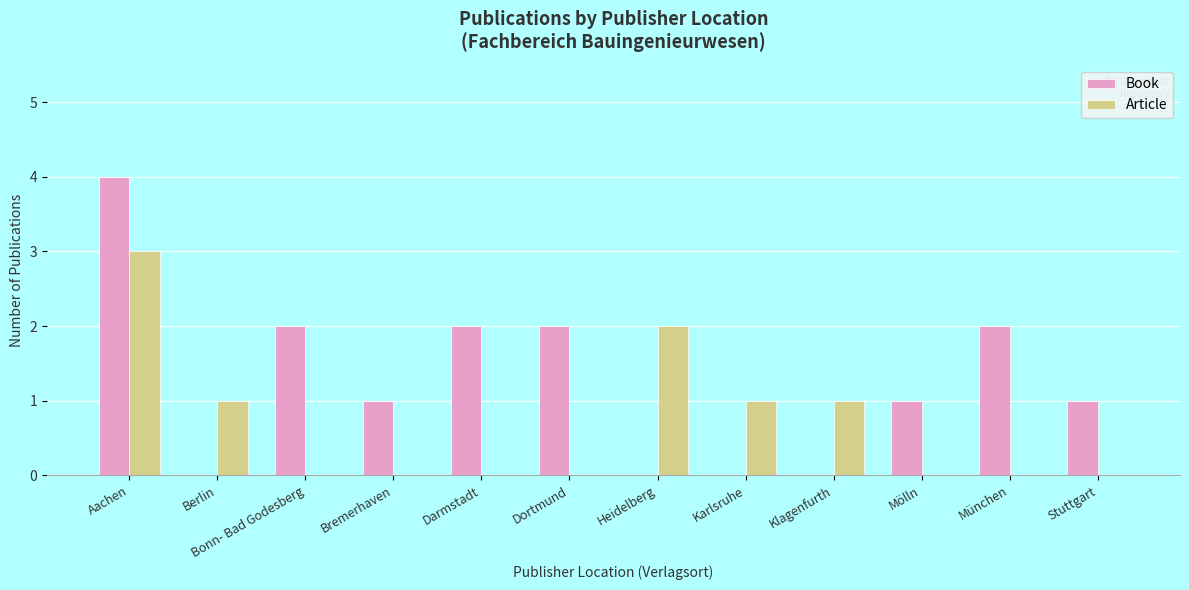

Are the bars horizontal?

No